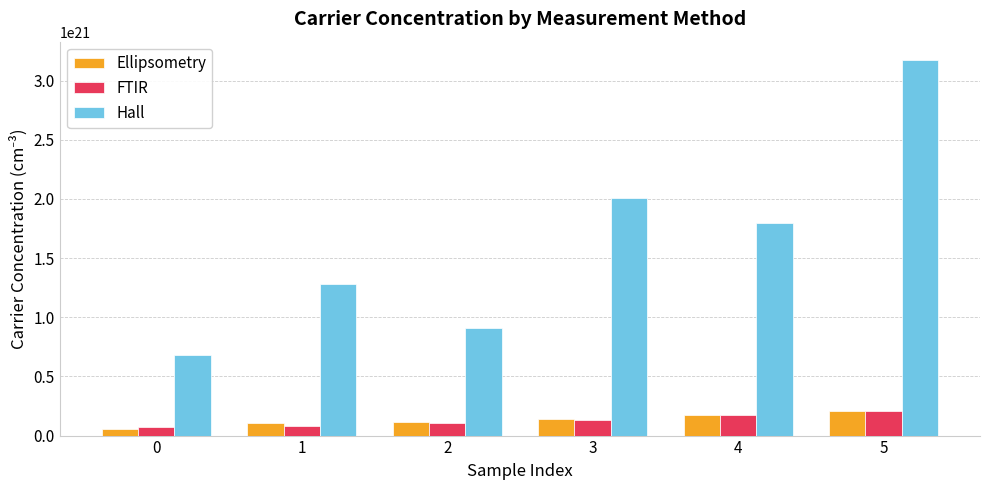

At which category is the sum across all series the highest?

5